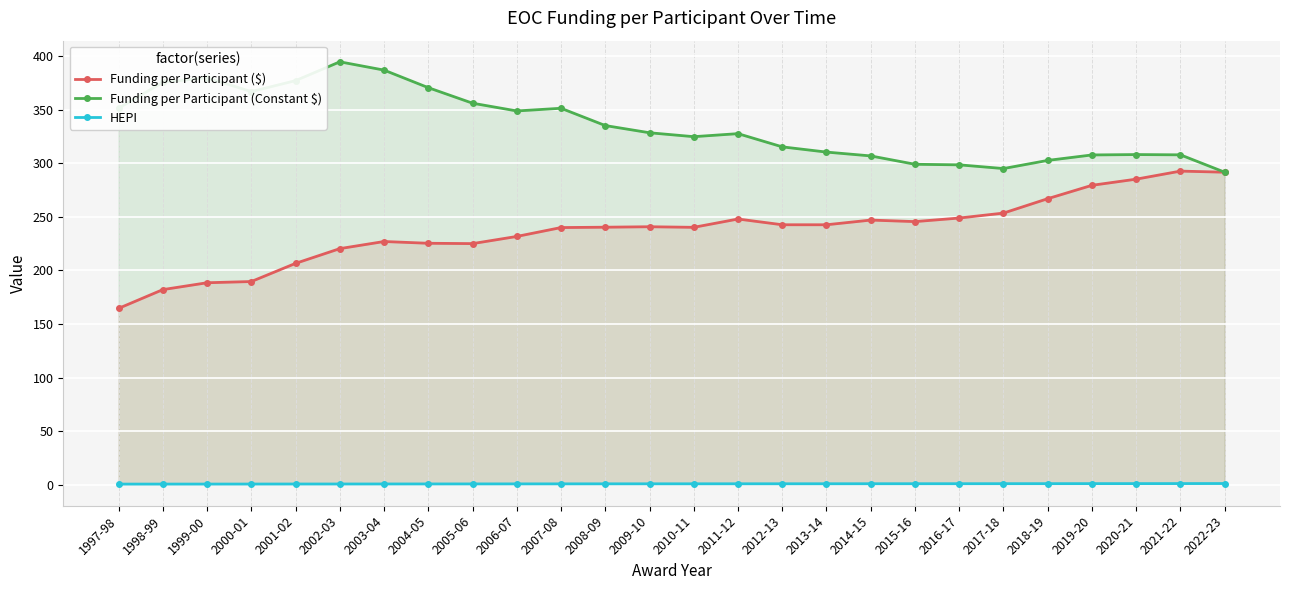

True or false: Funding per Participant (Constant $) and HEPI intersect in this chart.

False